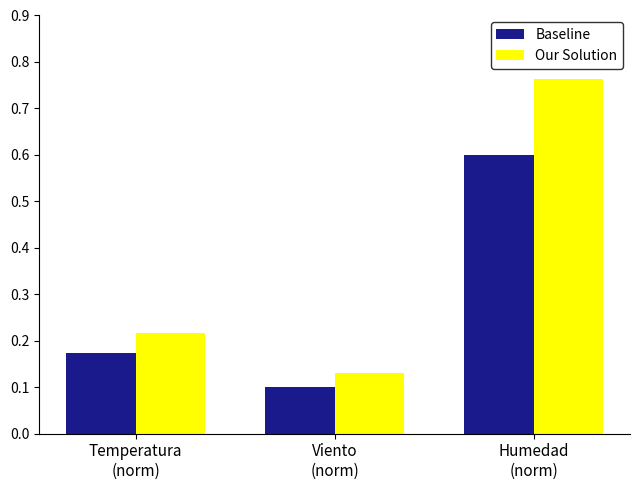

List the series in order of their peak value, highest first.

Our Solution, Baseline